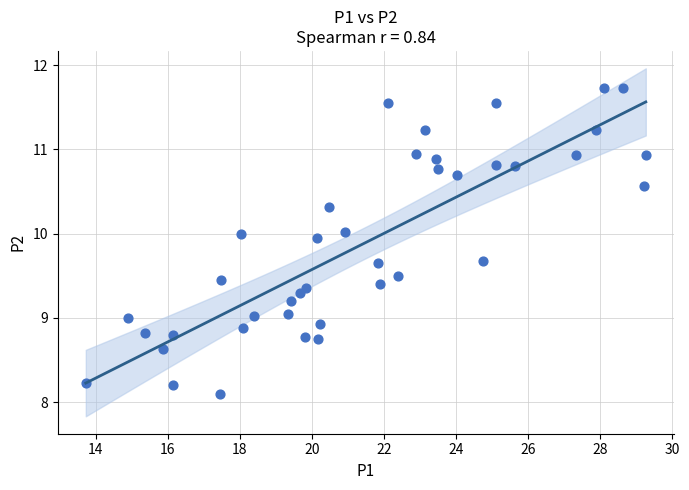

What is the range of X values (max minus min)?

15.5